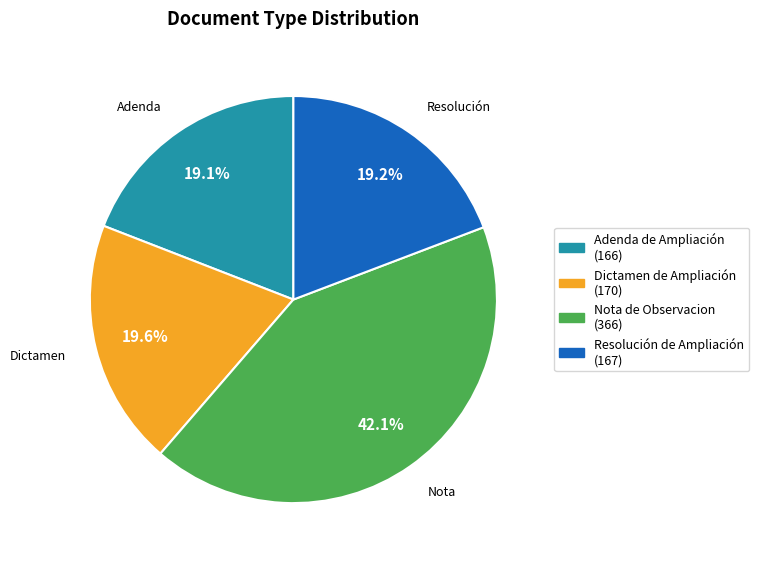

What percentage is the Nota de Observacion slice, to the nearest percent?

42%